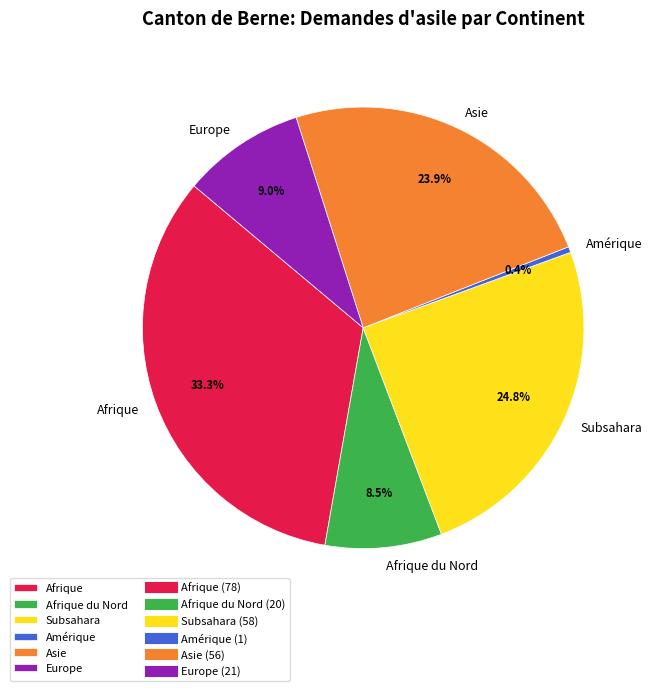

To the nearest percent, what is the difference between the Subsahara and Europe slice percentages?

16%